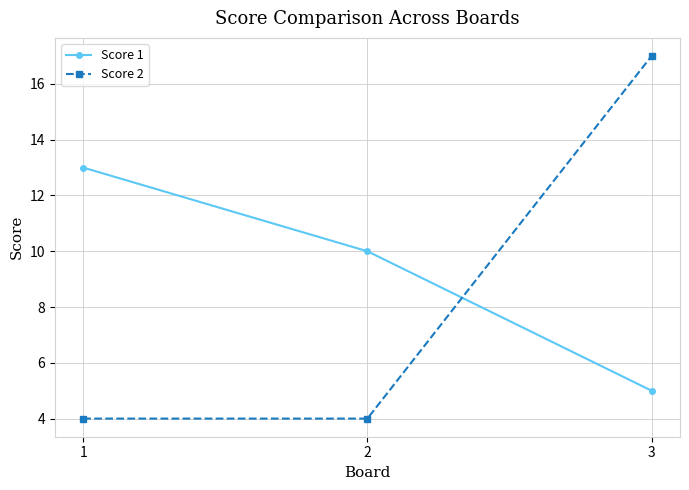

Count the Score 1 values in the range 5 to 13.

3